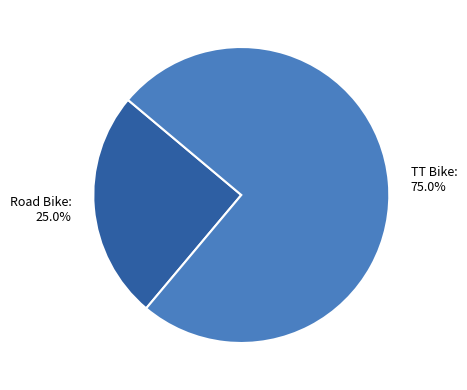

True or false: TT Bike accounts for 86% of the total.

False